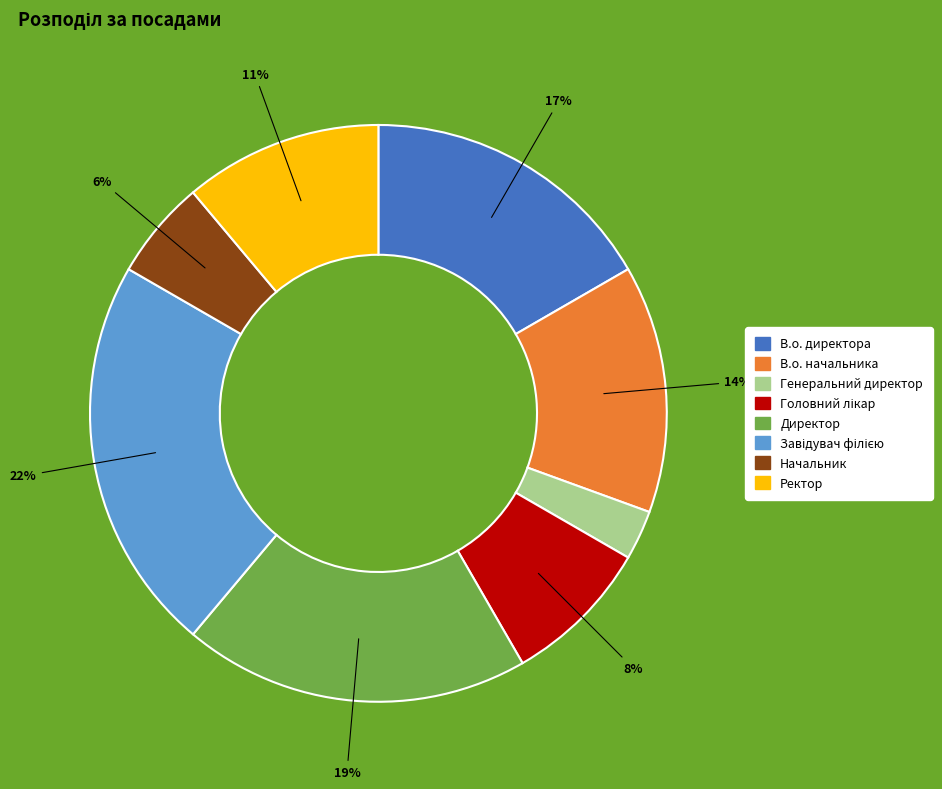

Which category has the smallest portion of the pie?

Генеральний директор